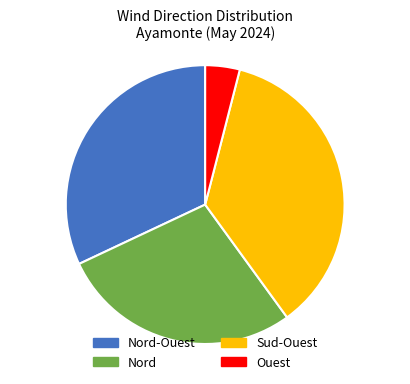

Does any single category account for the majority?

No